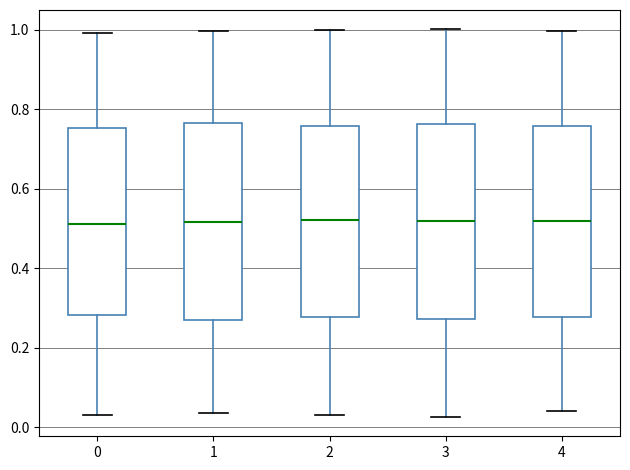

Reading left to right, transcribe this box plot: for each box, give where its median line is, the range the box spans, and where its two whiskers end, as read against the y-axis. The values are not printed on the chart, so give them approximately, as read against the axis.

0: median 0.52, box 0.28 to 0.76, whiskers 0.04 to 1.00
1: median 0.52, box 0.26 to 0.76, whiskers 0.04 to 1.00
2: median 0.52, box 0.28 to 0.76, whiskers 0.04 to 1.00
3: median 0.52, box 0.28 to 0.76, whiskers 0.02 to 1.00
4: median 0.52, box 0.28 to 0.76, whiskers 0.04 to 1.00